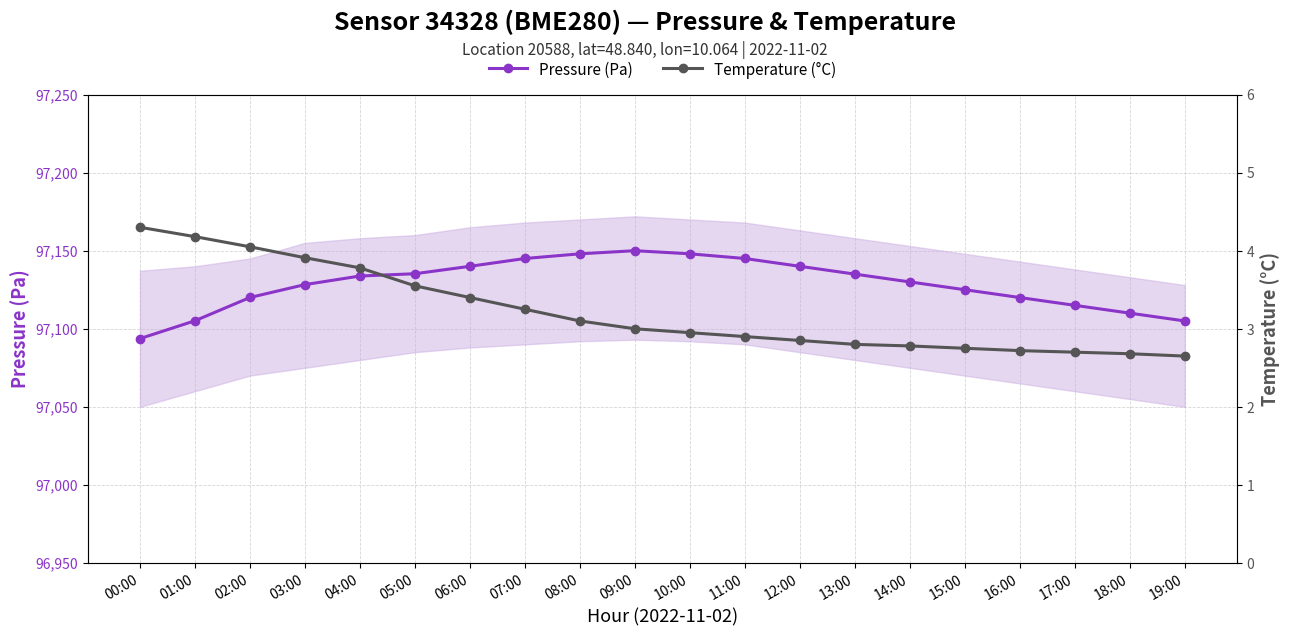

True or false: Pressure (Pa) and Temperature (°C) intersect in this chart.

False